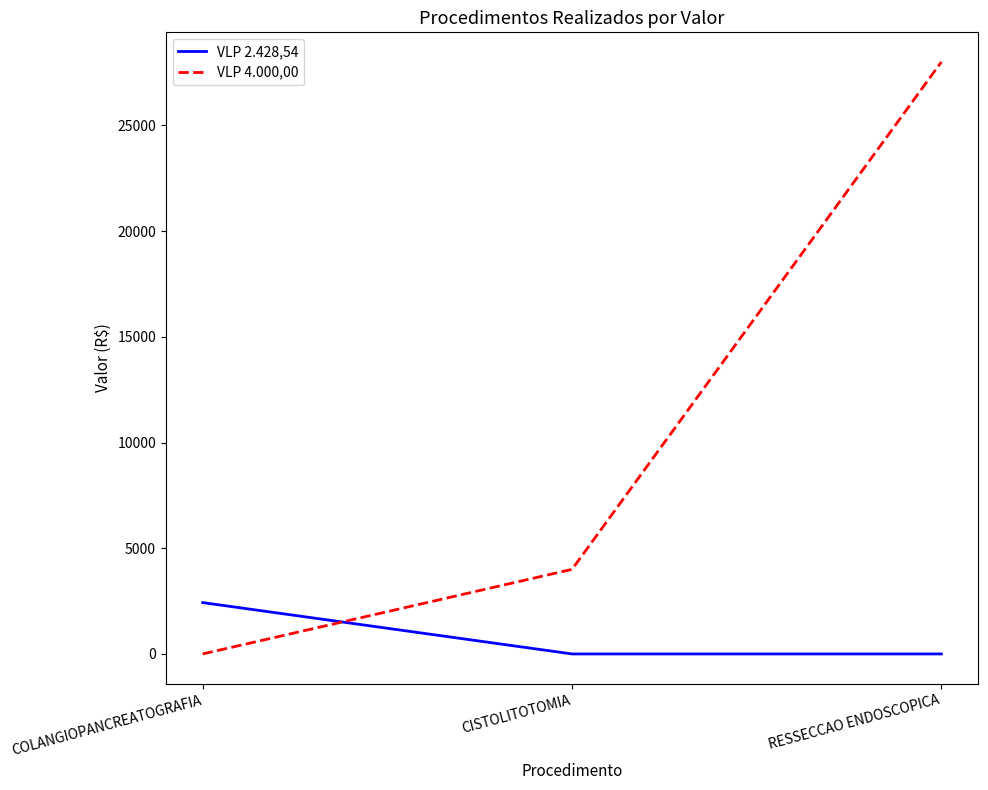

The VLP 2.428,54 series shows 958.6 at COLANGIOPANCREATOGRAFIA. True or false?

False